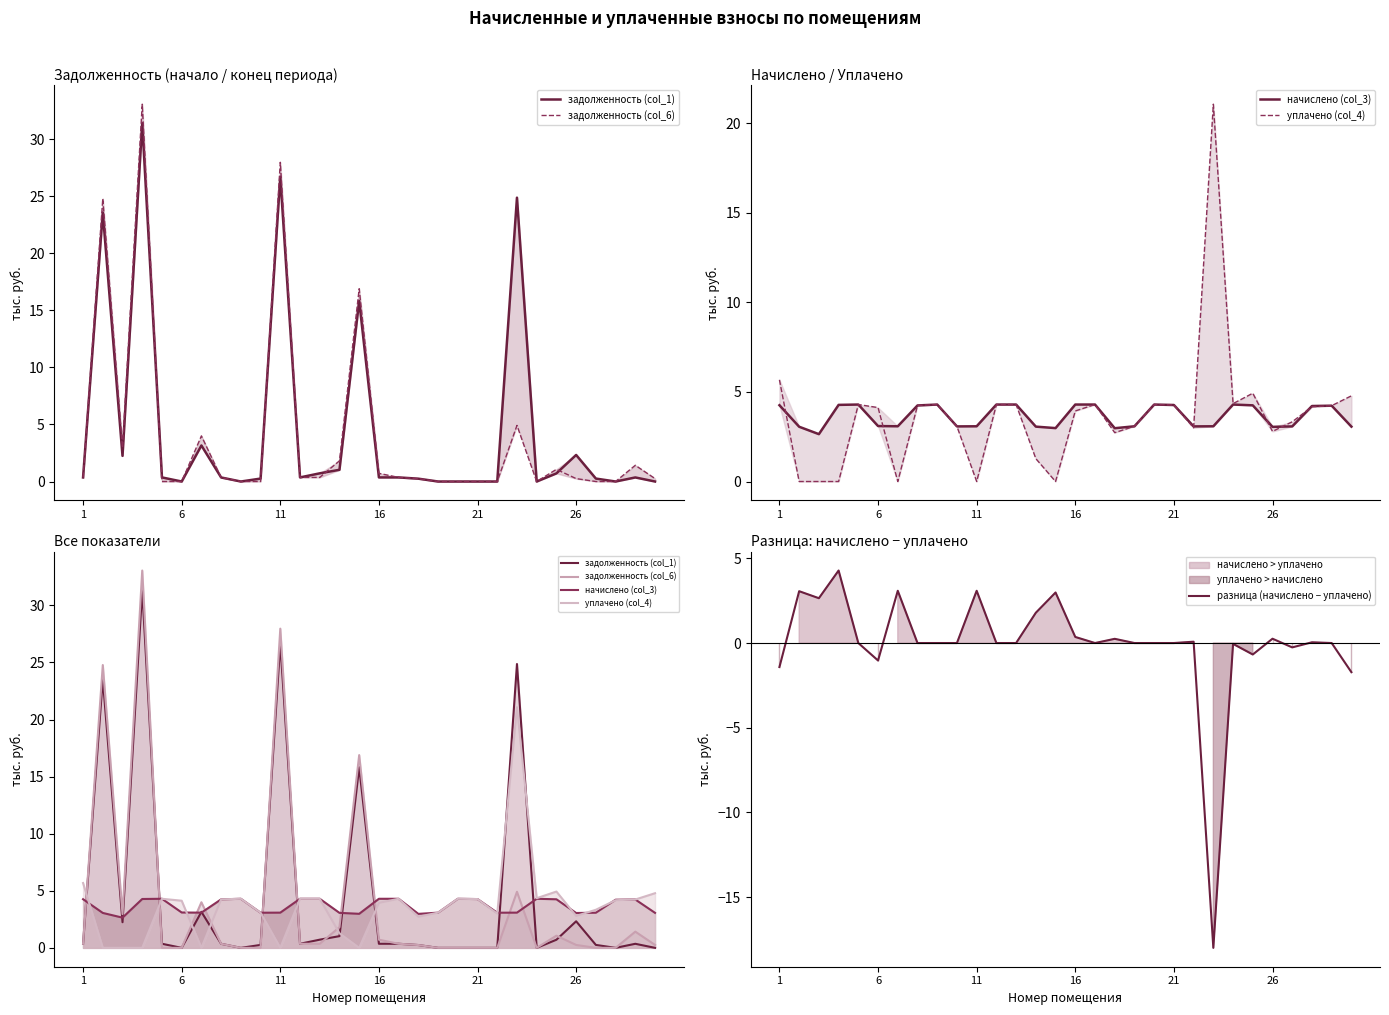

What is the difference between the maximum and second lowest values in the задолженность (col_1) series?

31.4